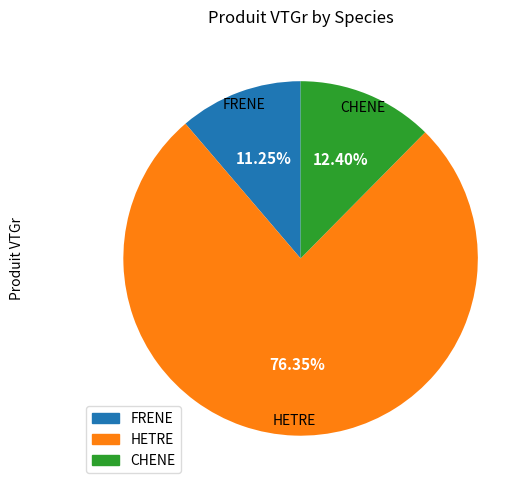

To the nearest percent, what is the average slice percentage?

33%